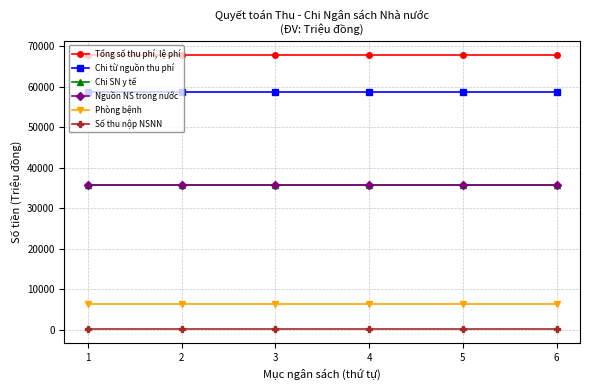

What is the total value across all series at 5?

204334.0